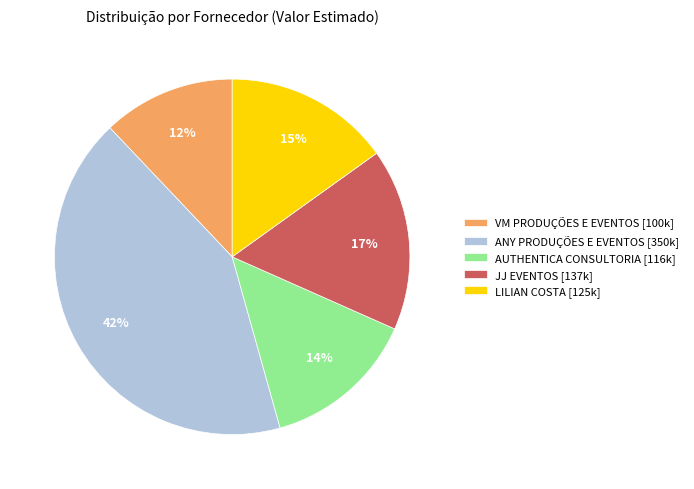

Is ANY PRODUÇÕES E EVENTOS the majority of the pie?

No